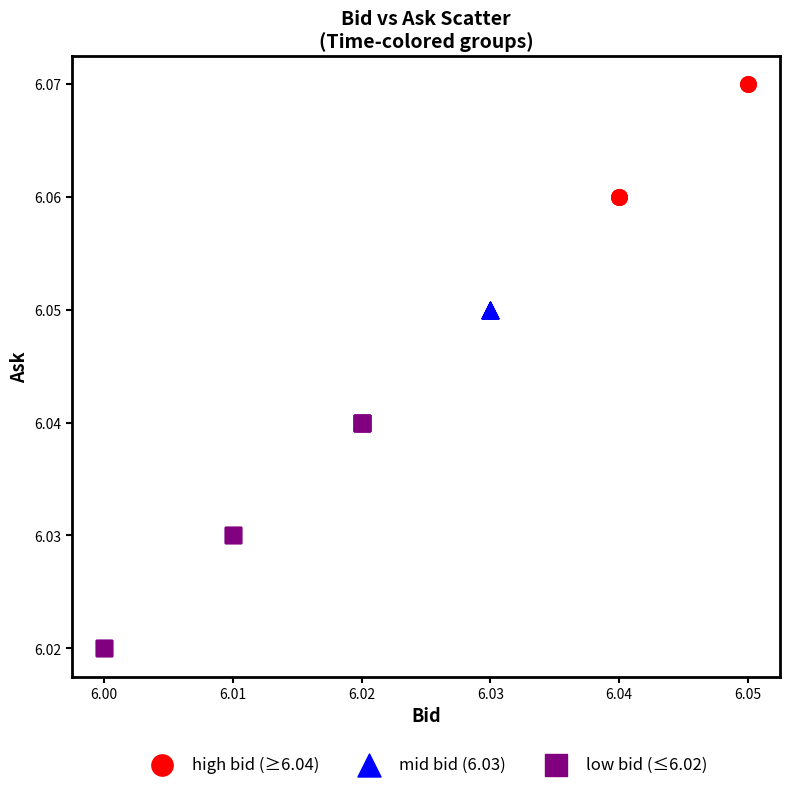

Which series contains the lowest Y value?

low bid (≤6.02)